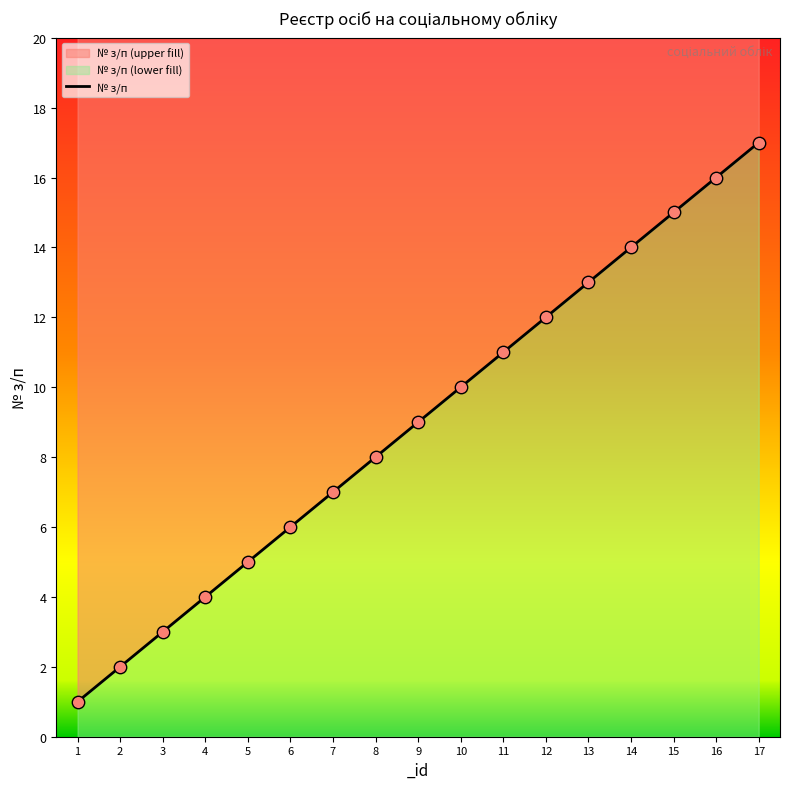

Which has a higher value, 12 or 11?

12